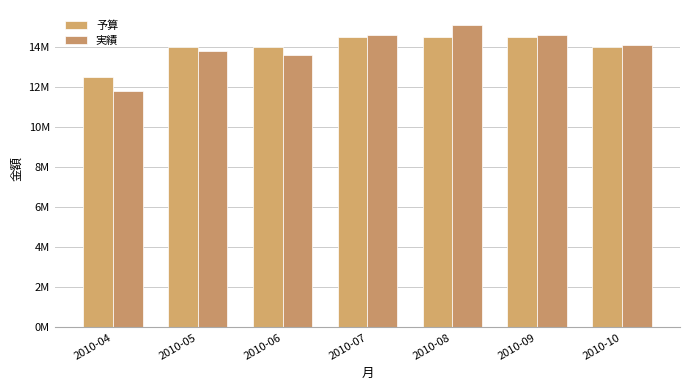

Rank the series at 2010-08 from lowest to highest value.

予算, 実績